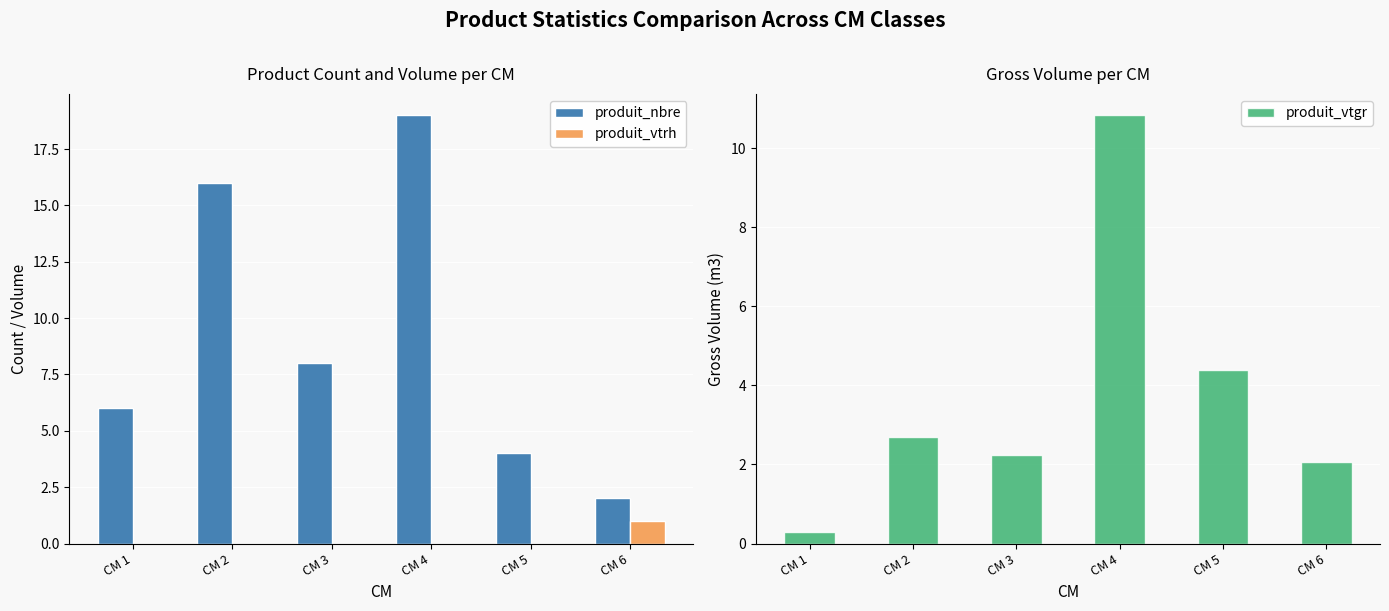

What is the greatest value displayed?

19.0